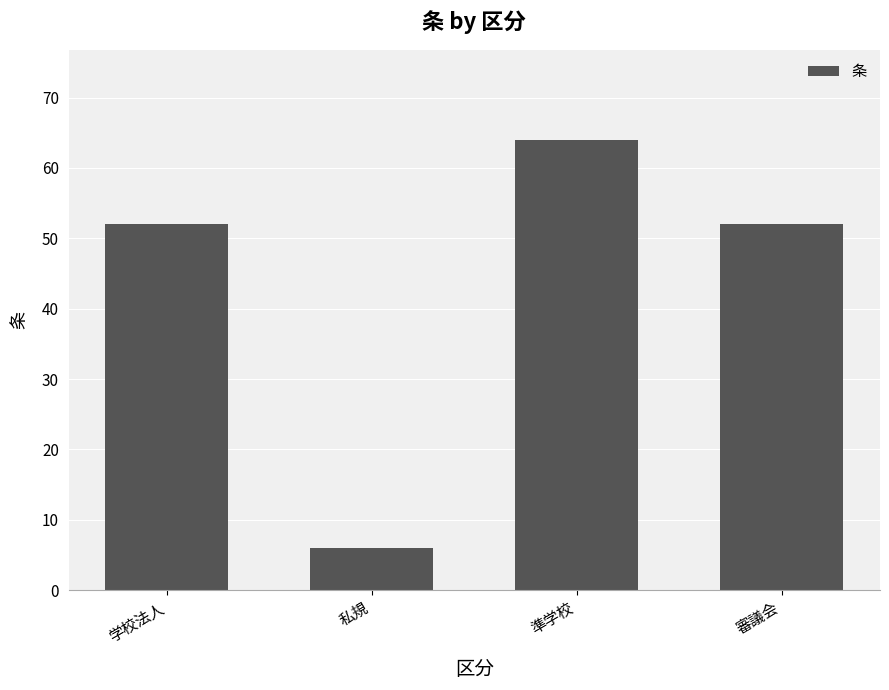

How many data points does each series have?

4